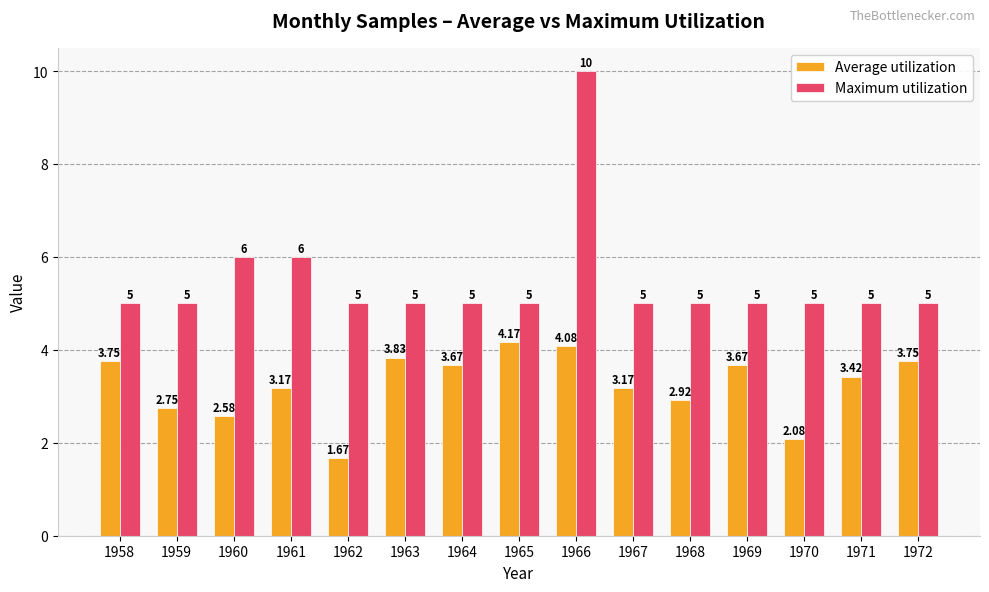

Which category has the lowest value in the Average utilization series?

1962